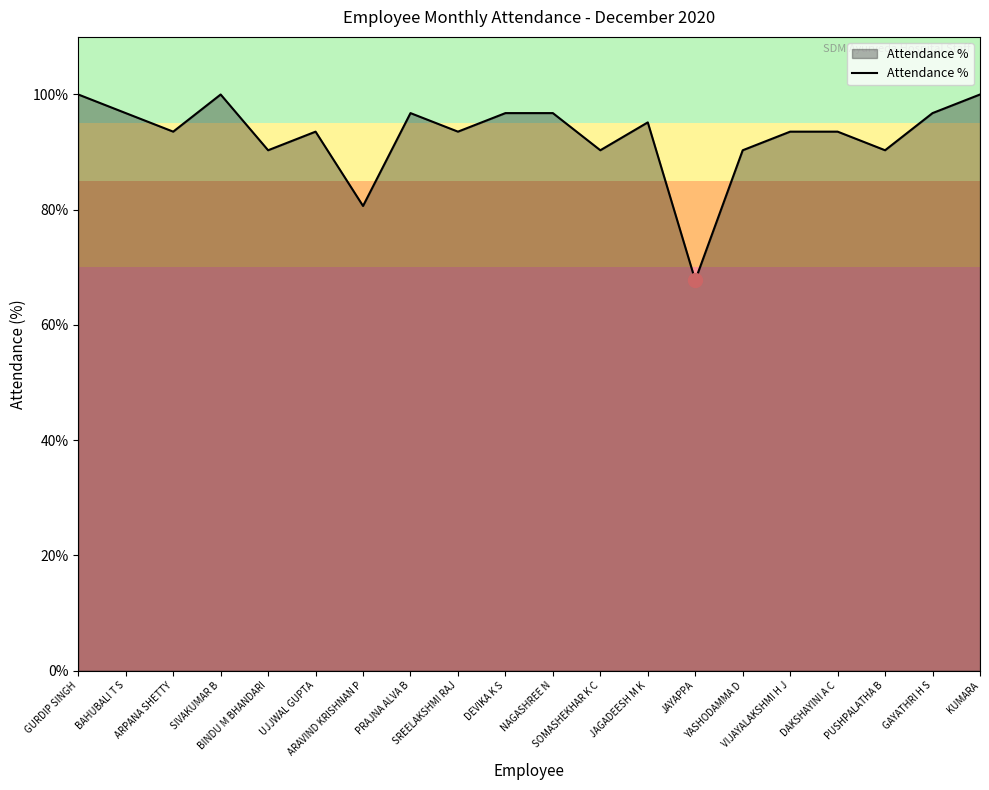

What is the sum of the values at PUSHPALATHA B and GURDIP SINGH?

190.3